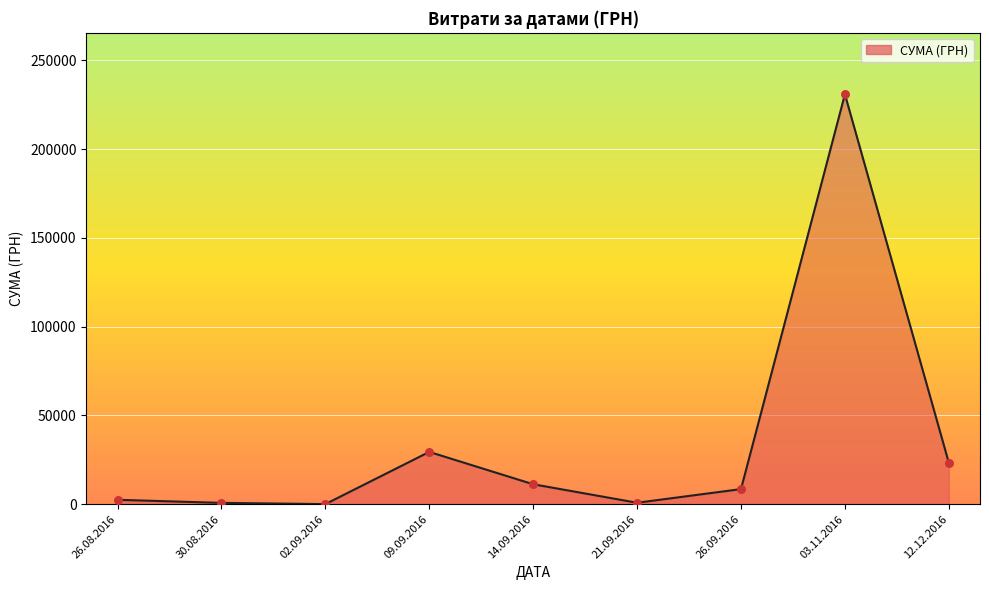

Between 12.12.2016 and 26.09.2016, which is larger?

12.12.2016